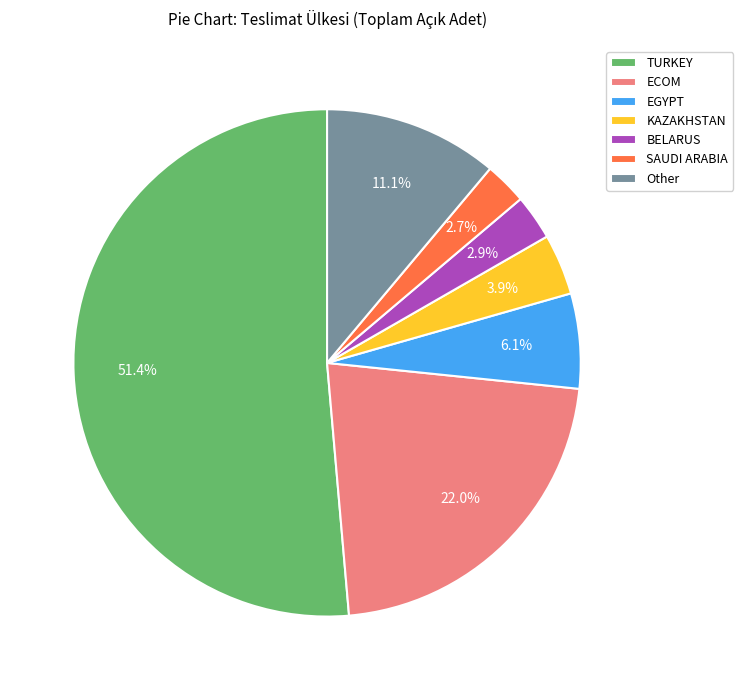

What is the ratio of the value at EGYPT to the value at KAZAKHSTAN?

1.6